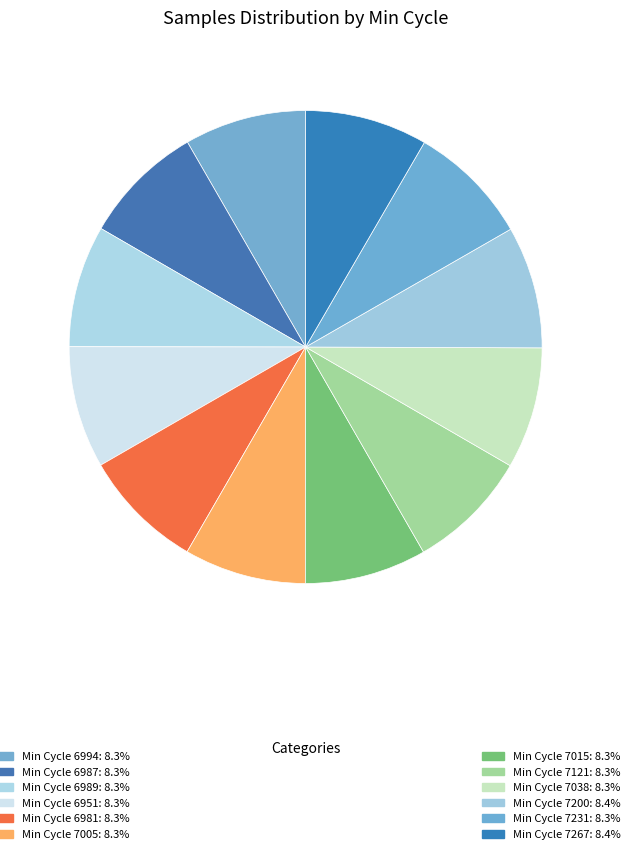

How many slices are in this pie chart?

12